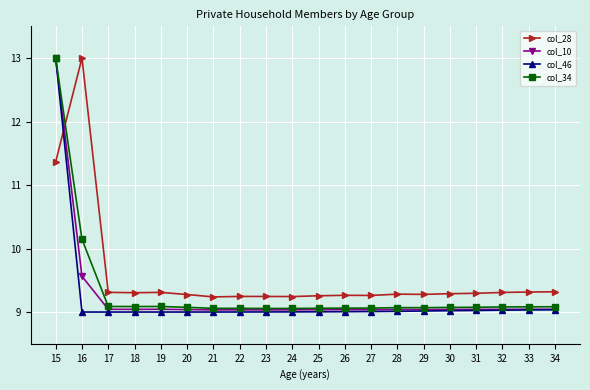

Does the chart have visible grid lines?

Yes